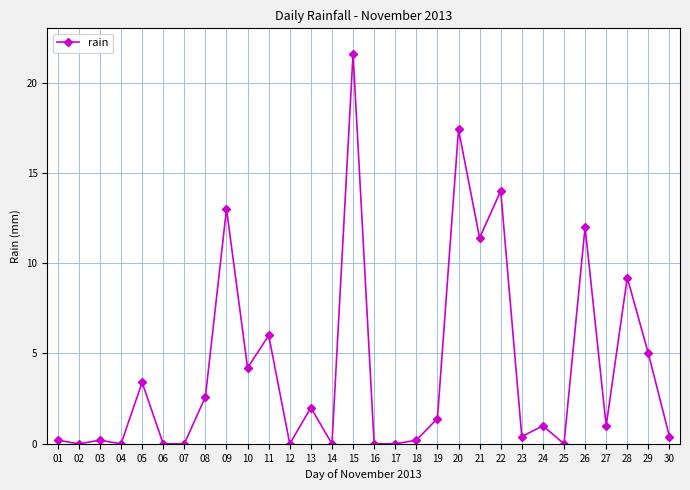

What is the sum of all values?

126.6